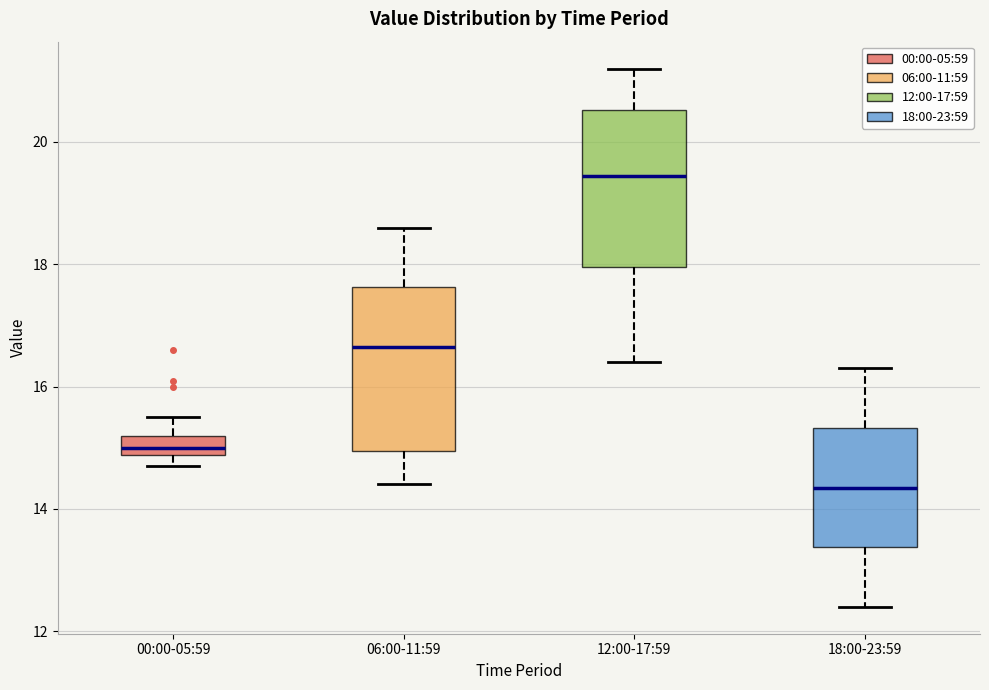

Which box has the lowest median line?

18:00-23:59